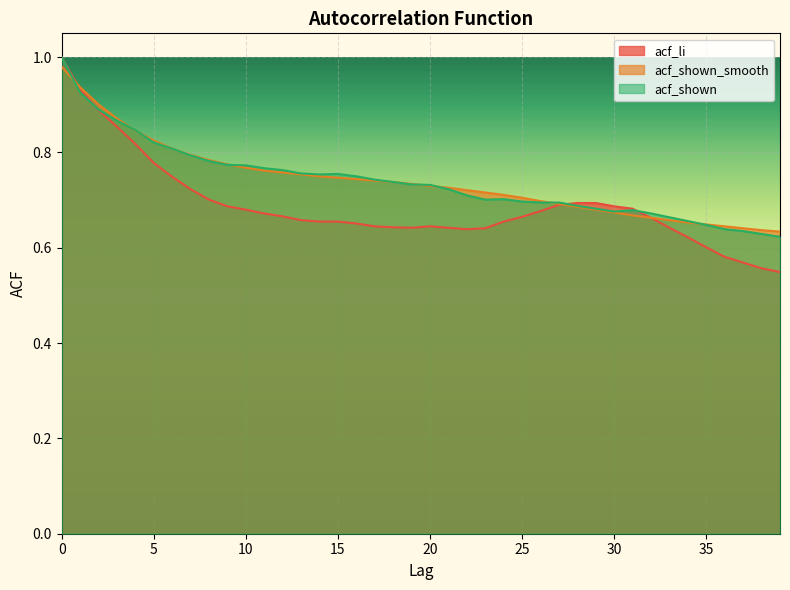

What is the approximate value of acf_shown_smooth at 31?

0.7